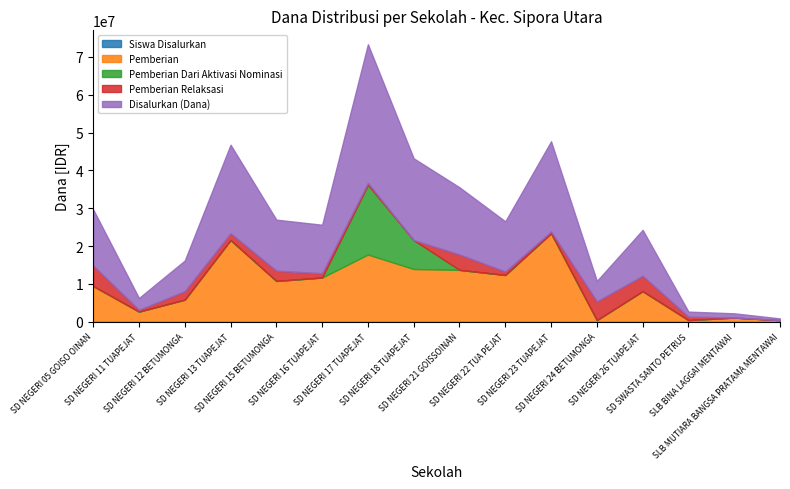

At which category is the sum across all series the highest?

SD NEGERI 17 TUAPEJAT